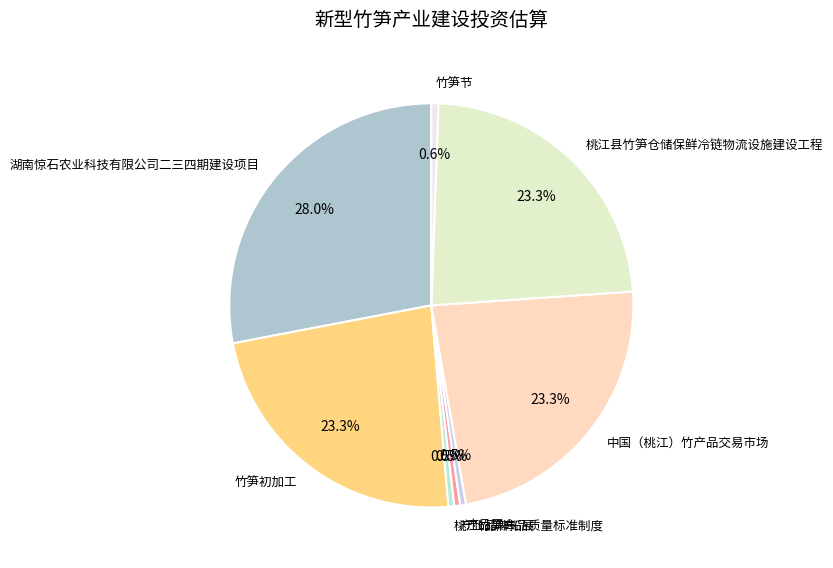

How many slices are in this pie chart?

8